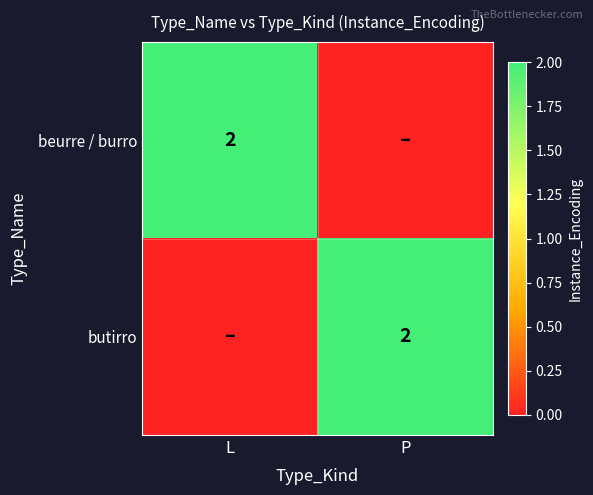

True or false: beurre / burro has a value of 2 at L.

True